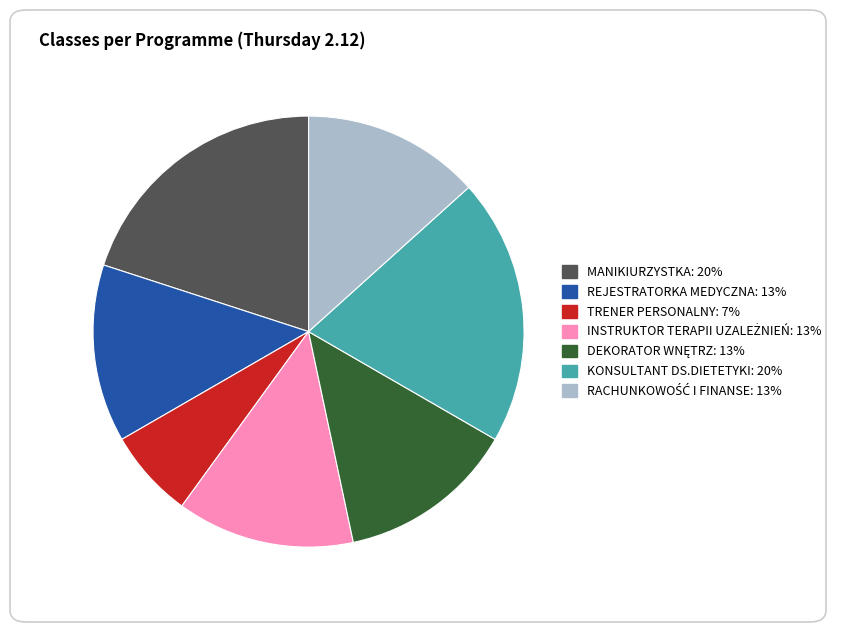

Which has a higher value, TRENER PERSONALNY or REJESTRATORKA MEDYCZNA?

REJESTRATORKA MEDYCZNA